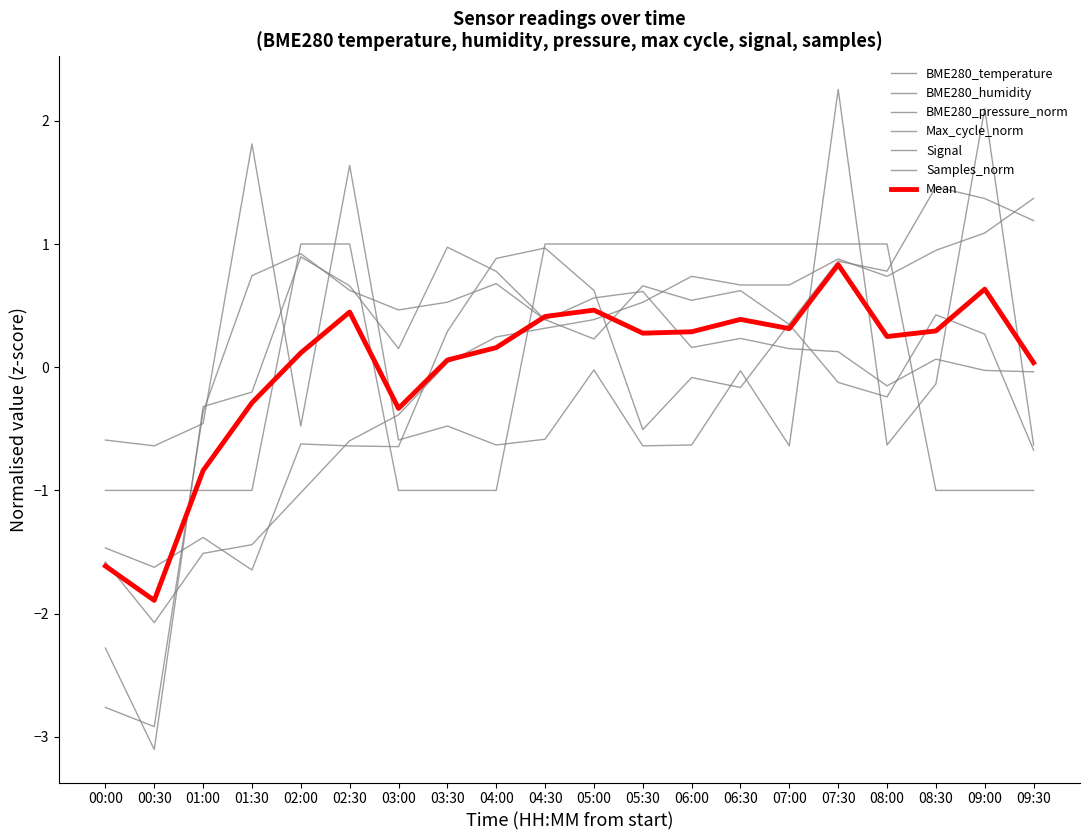

What is the total value across all series at 05:30?

1.7